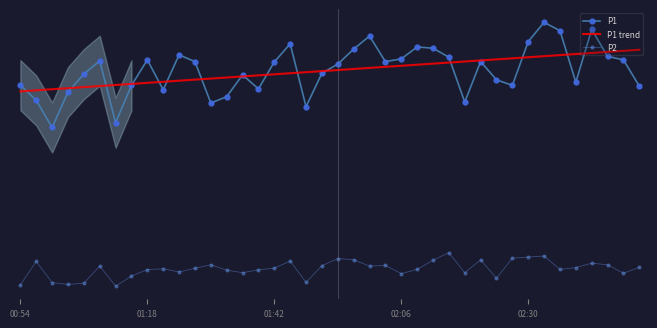

How many series are shown in this chart?

3